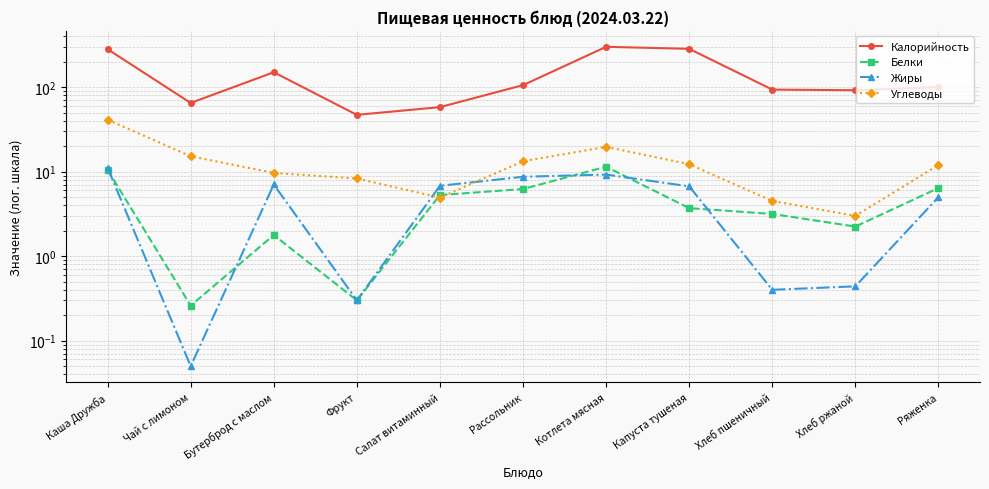

How many distinct data groups are displayed?

4